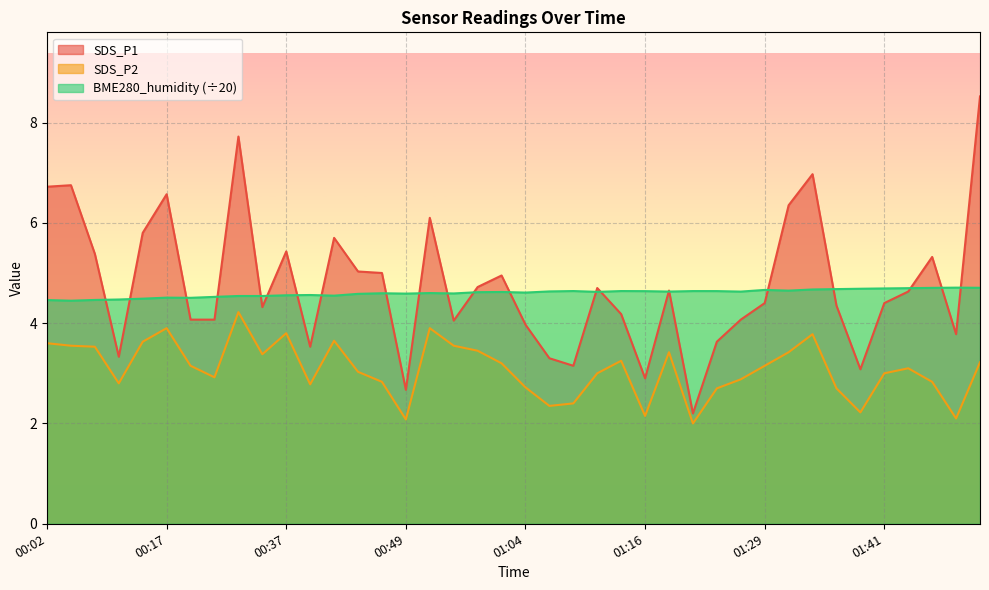

What are all the series names shown in the legend?

SDS_P1, SDS_P2, BME280_humidity (÷20)